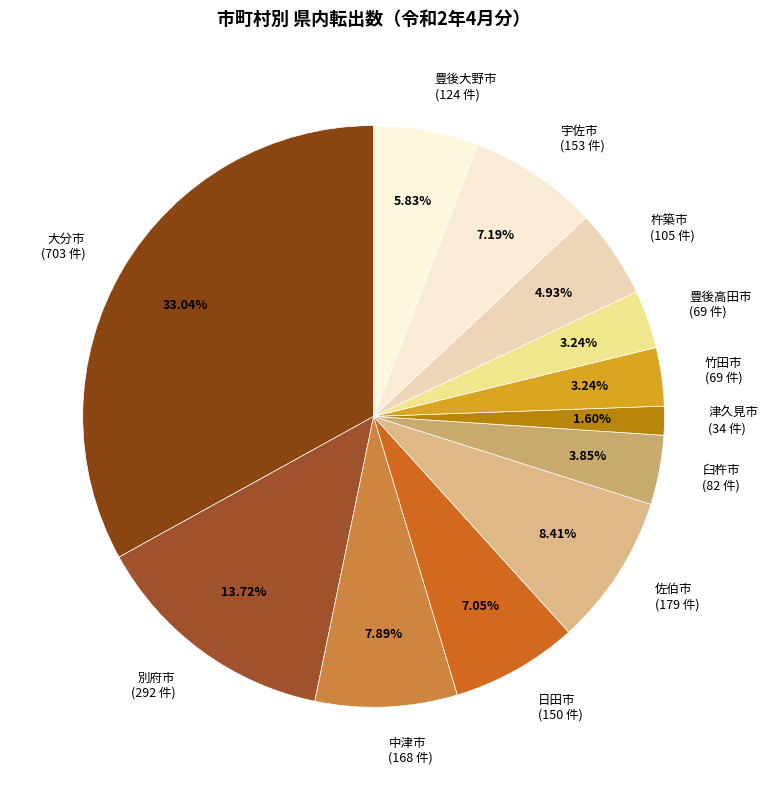

What is the largest slice in the pie chart?

大分市